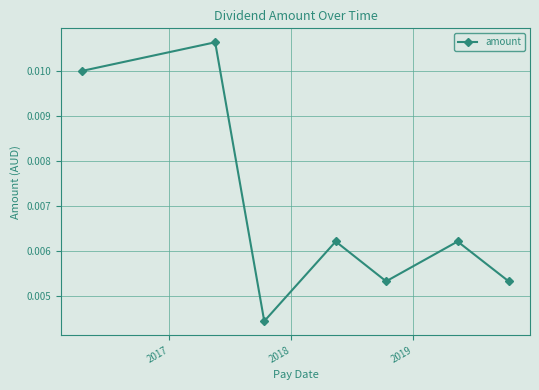

Count the values in the range 0 to 1.

7